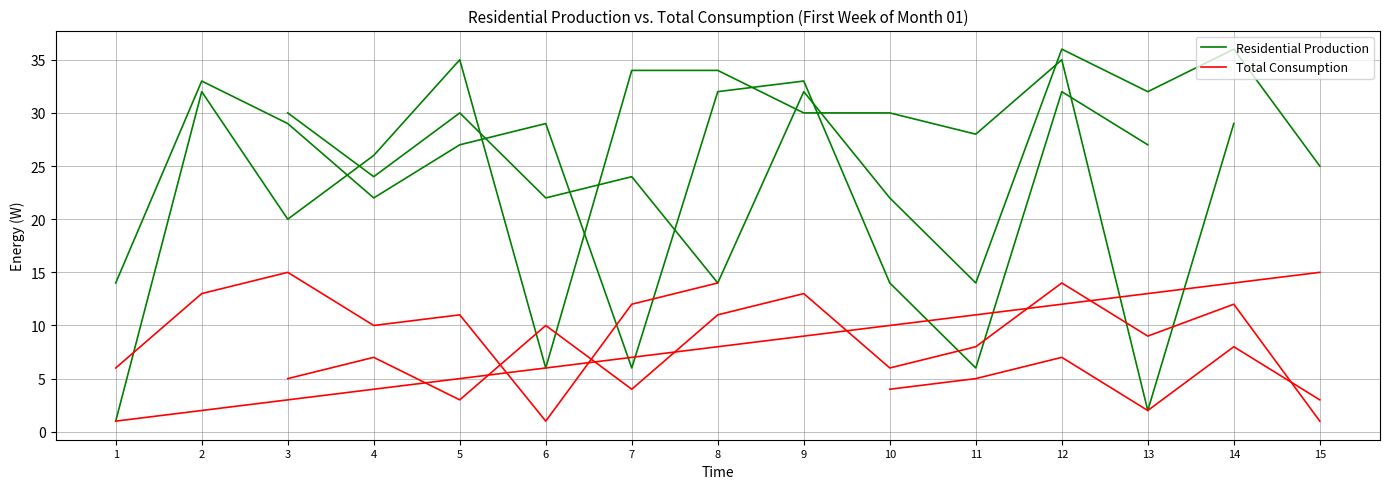

At which category does Residential Production reach its first local peak?

5